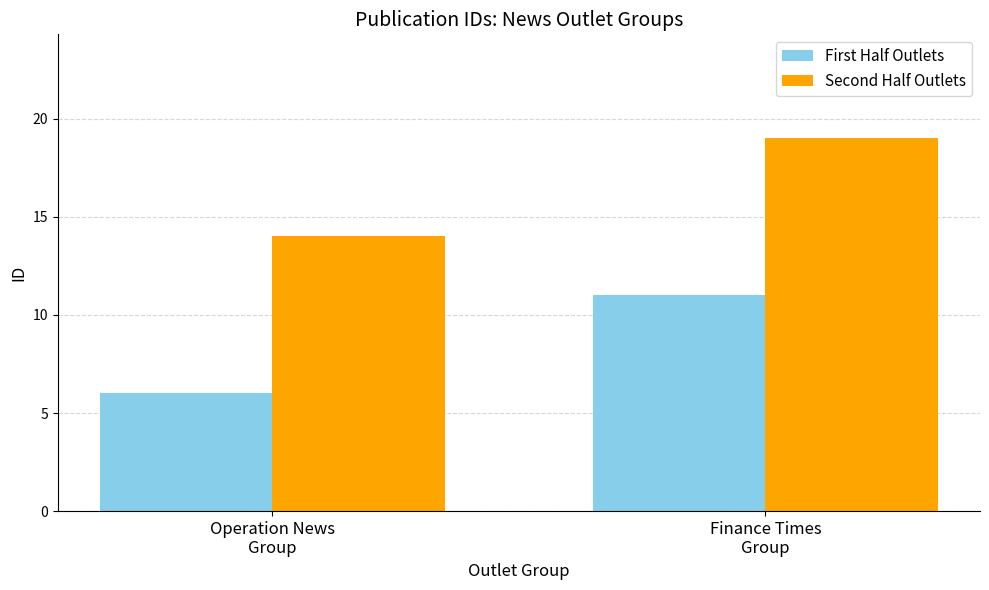

The value of Second Half Outlets at Operation News
Group is 3. True or false?

False